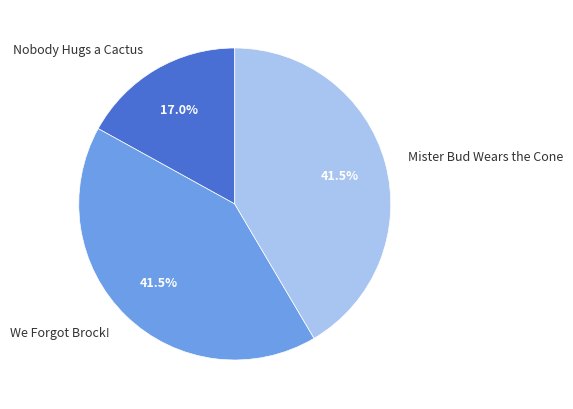

Does Nobody Hugs a Cactus represent more than half of the total?

No